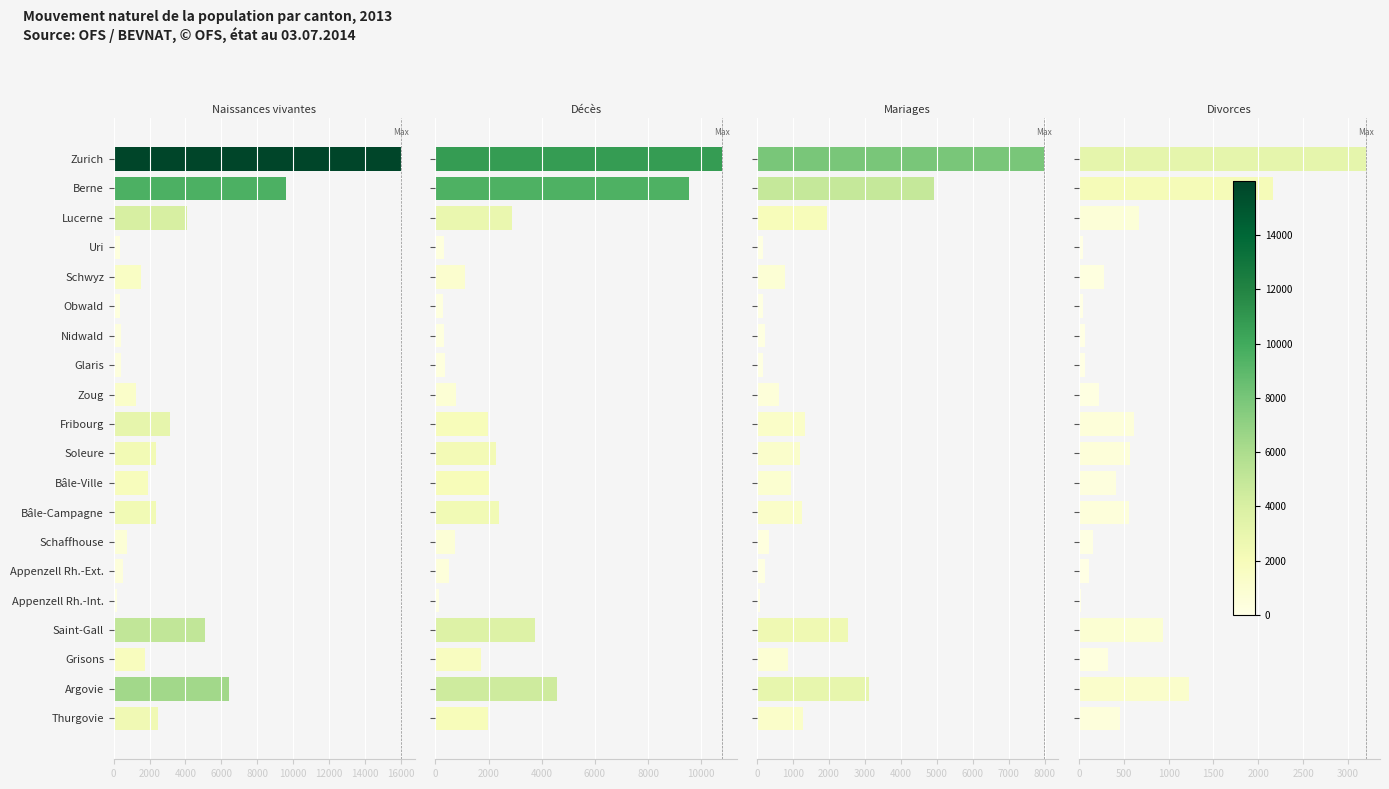

Does the chart contain stacked bars?

No